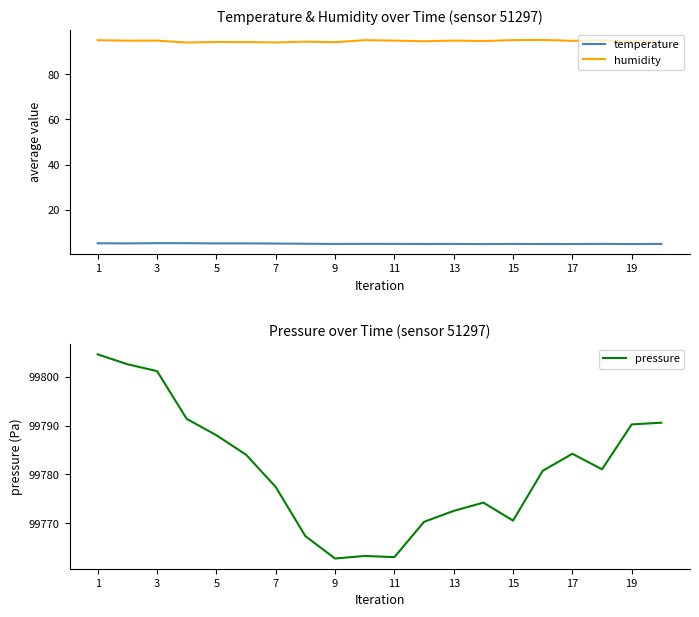

True or false: temperature and humidity cross at least once.

False